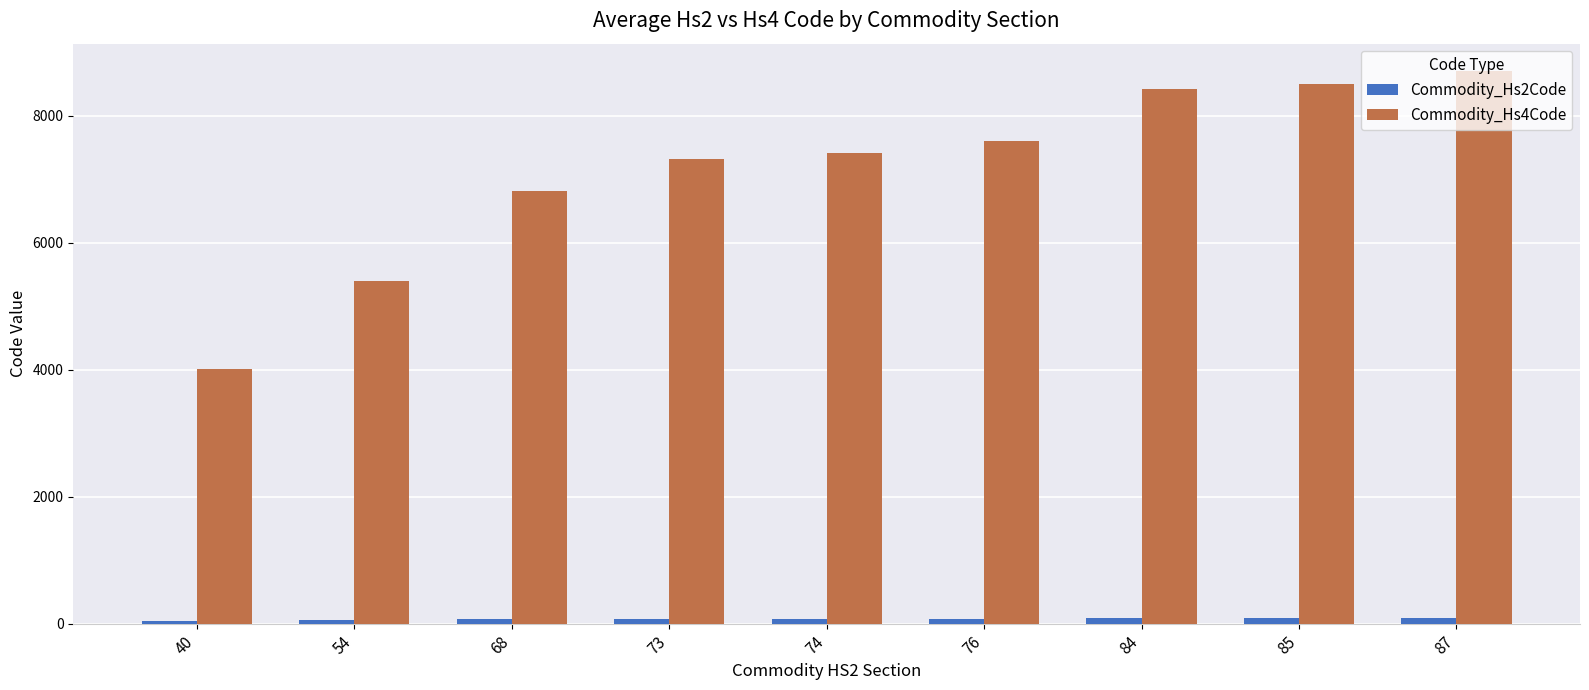

How many data points does each series have?

9